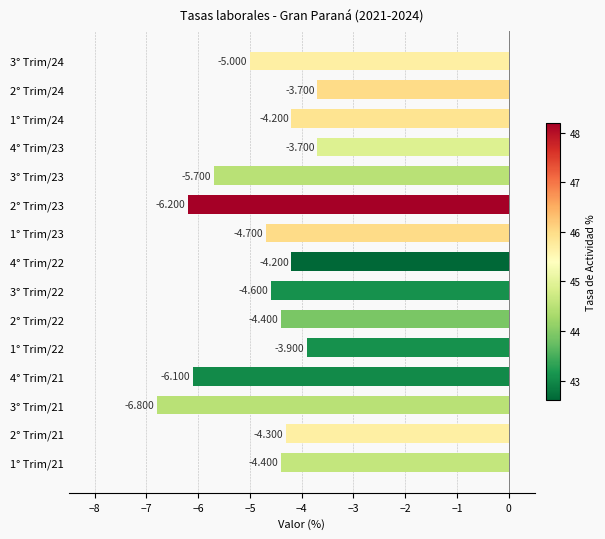

What is the difference between the maximum and second lowest values?

2.5